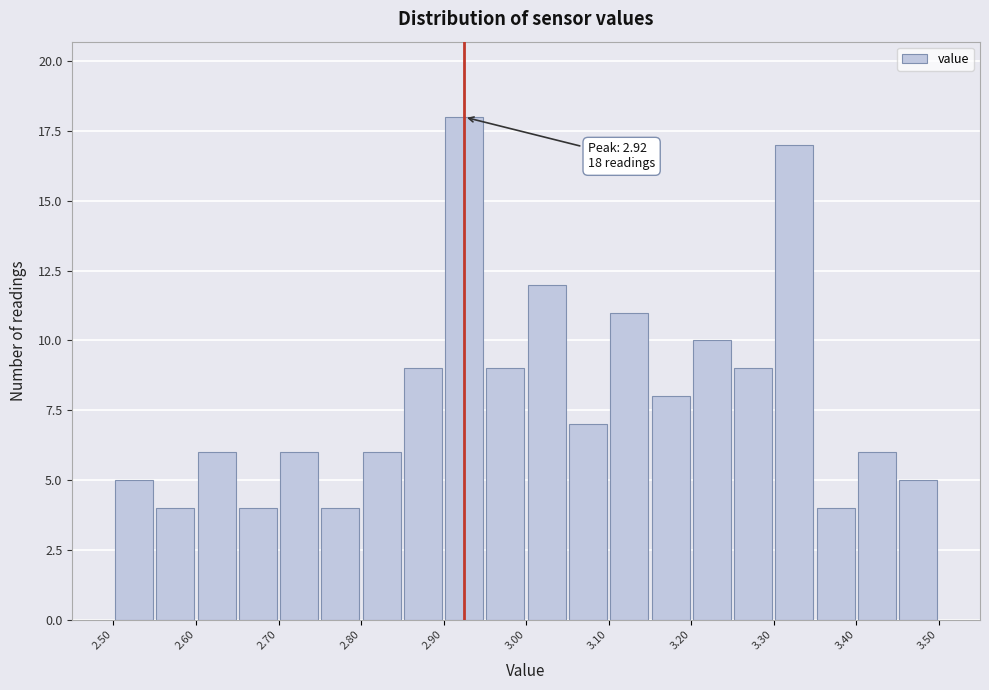

Which range on the x-axis has the tallest bar?

2.90 to 2.95